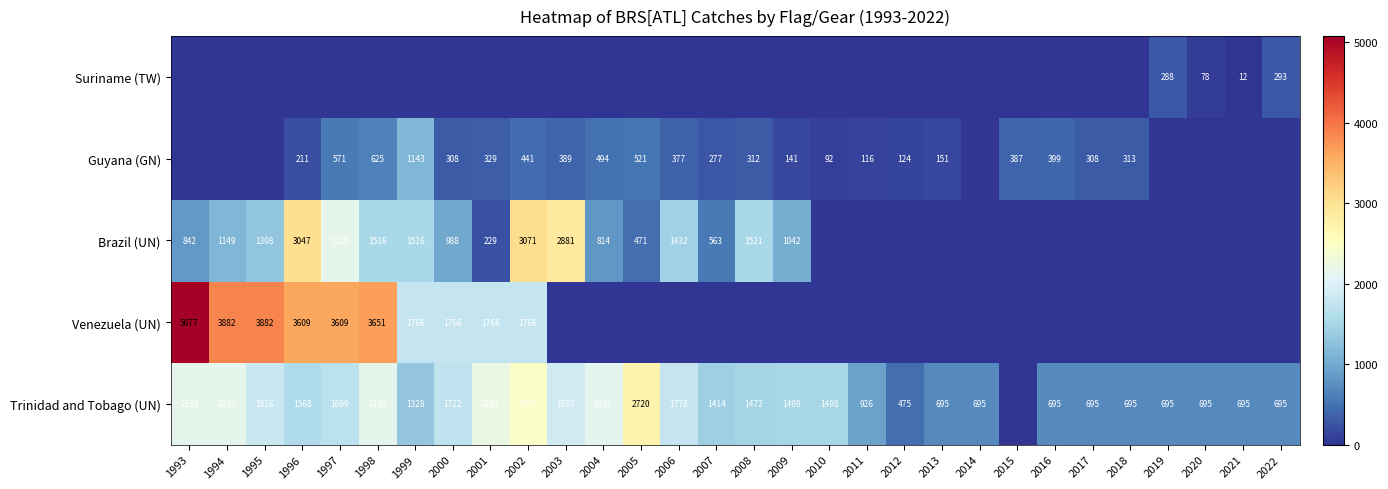

True or false: Venezuela (UN) has a value of 5923 at 1994.

False